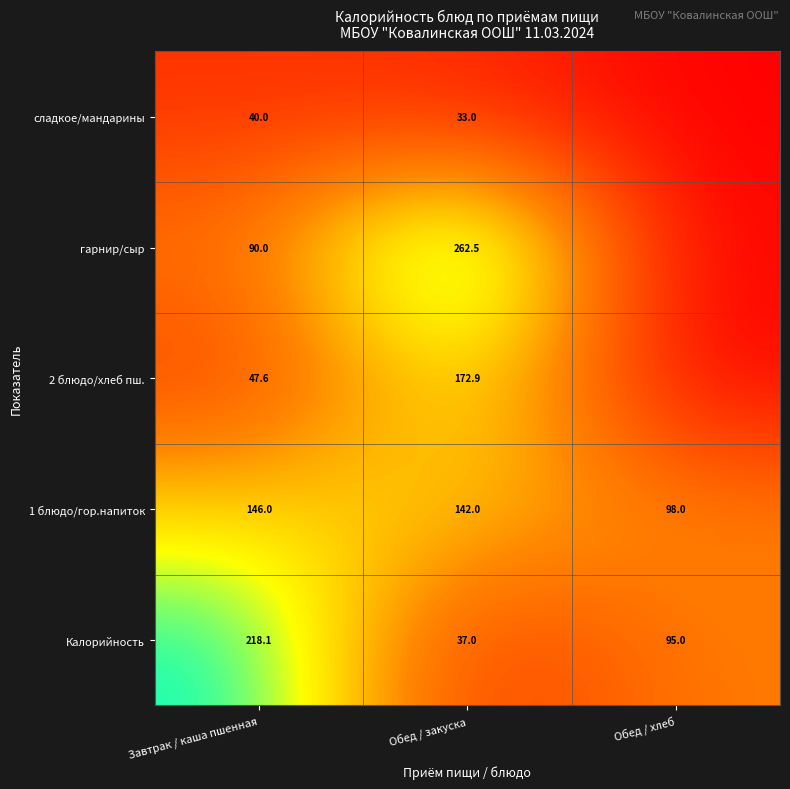

Where is 1 блюдо/гор.напиток nearest to the value 122?

Обед / закуска